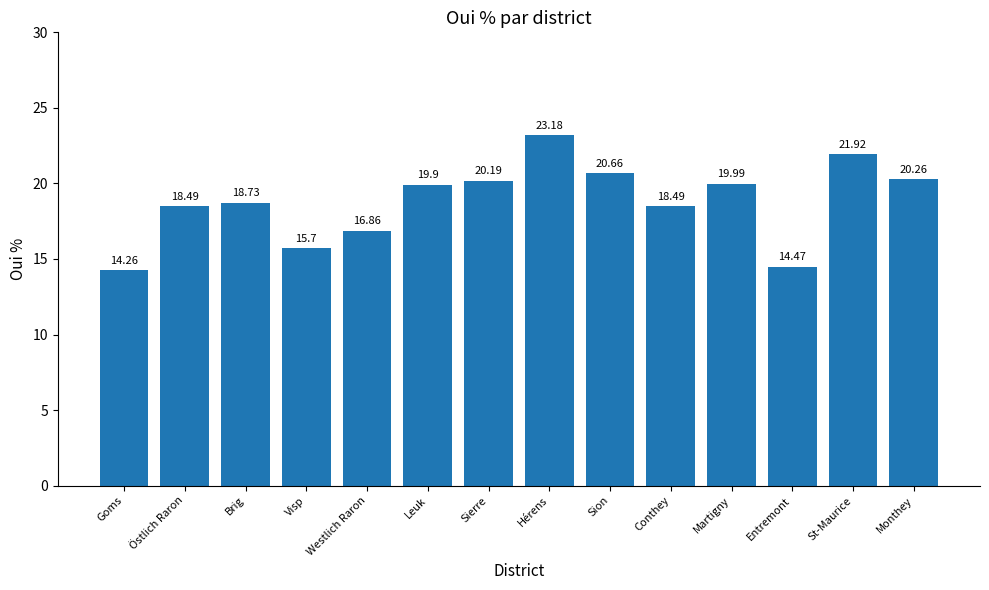

The value at Sion is 20.7. True or false?

True